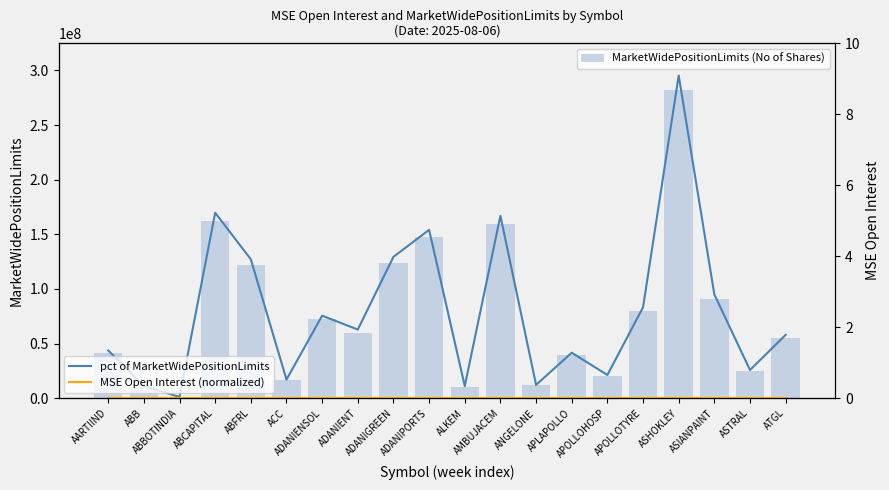

Are the bars grouped side by side (vs. stacked)?

Yes